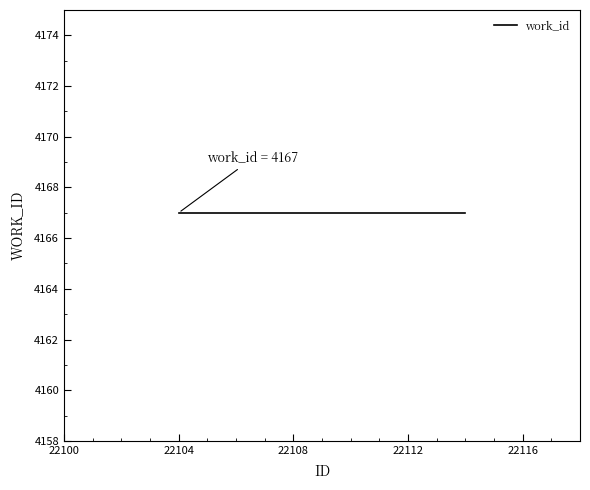

How many lines are shown in the chart?

1